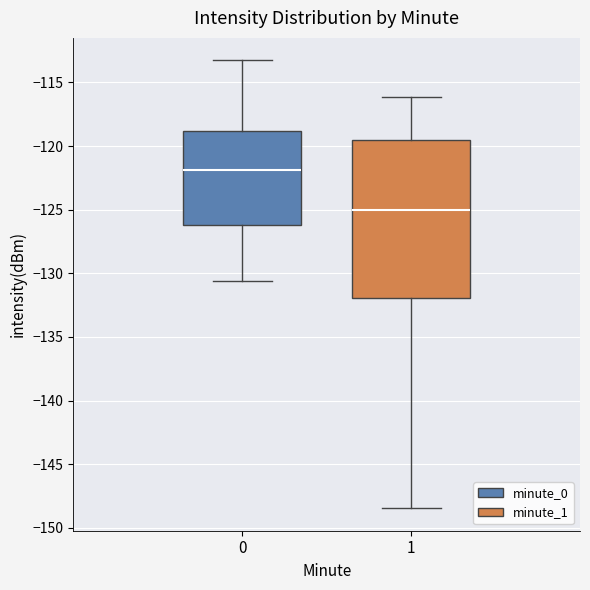

Which box is the tallest, from its lower edge to its upper edge?

1